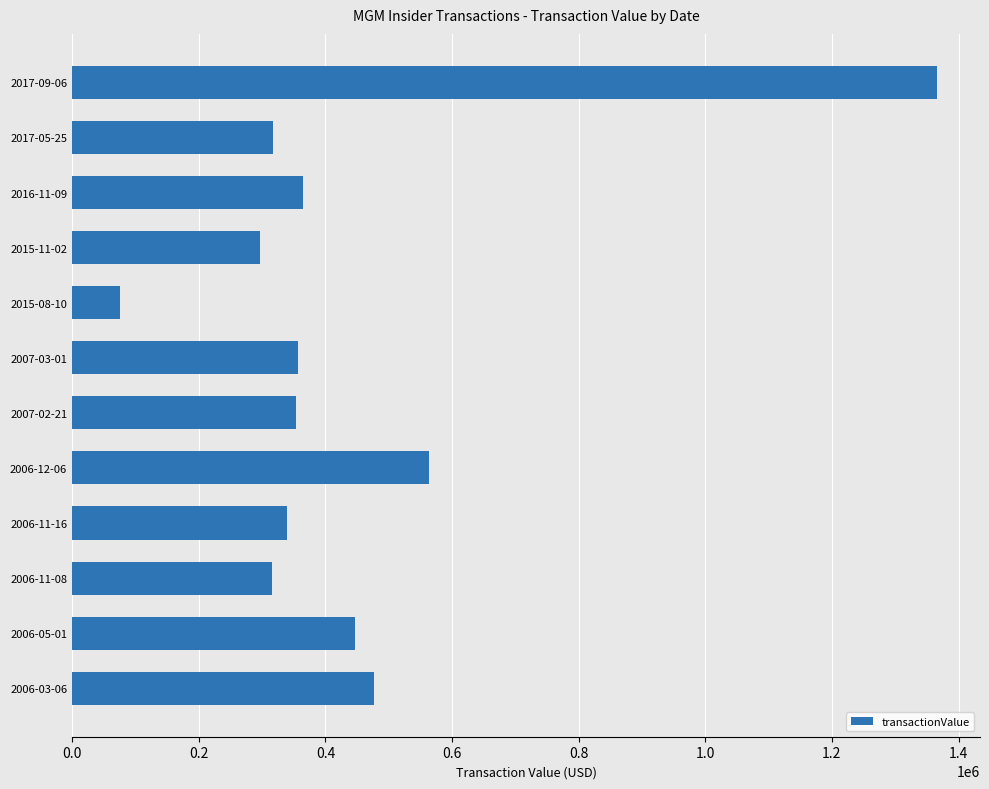

At which label is the value closest to 720939?

2006-12-06